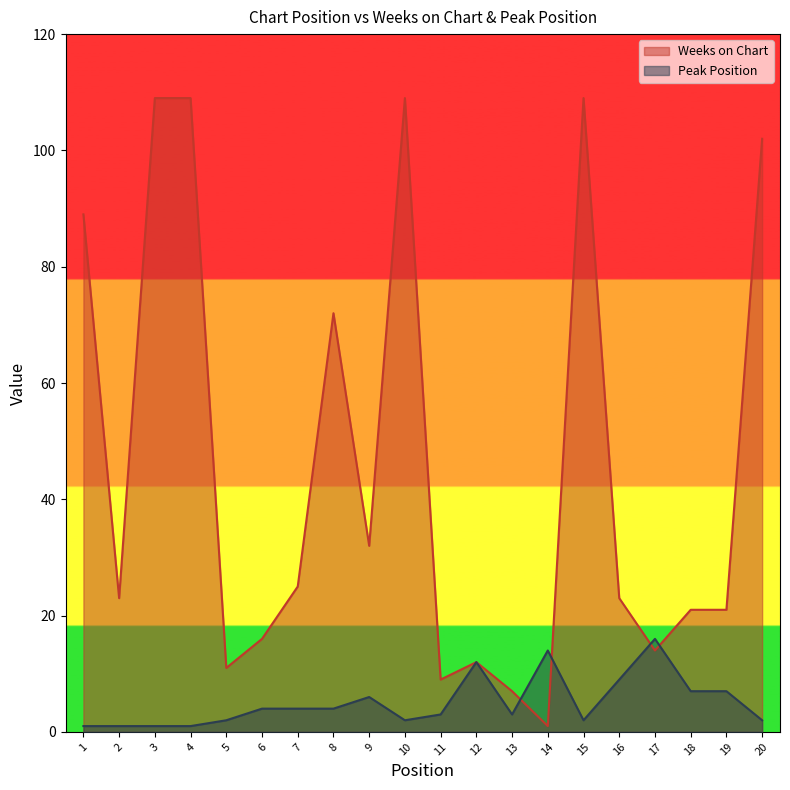

True or false: Peak Position has more than 2 interior local peaks.

True